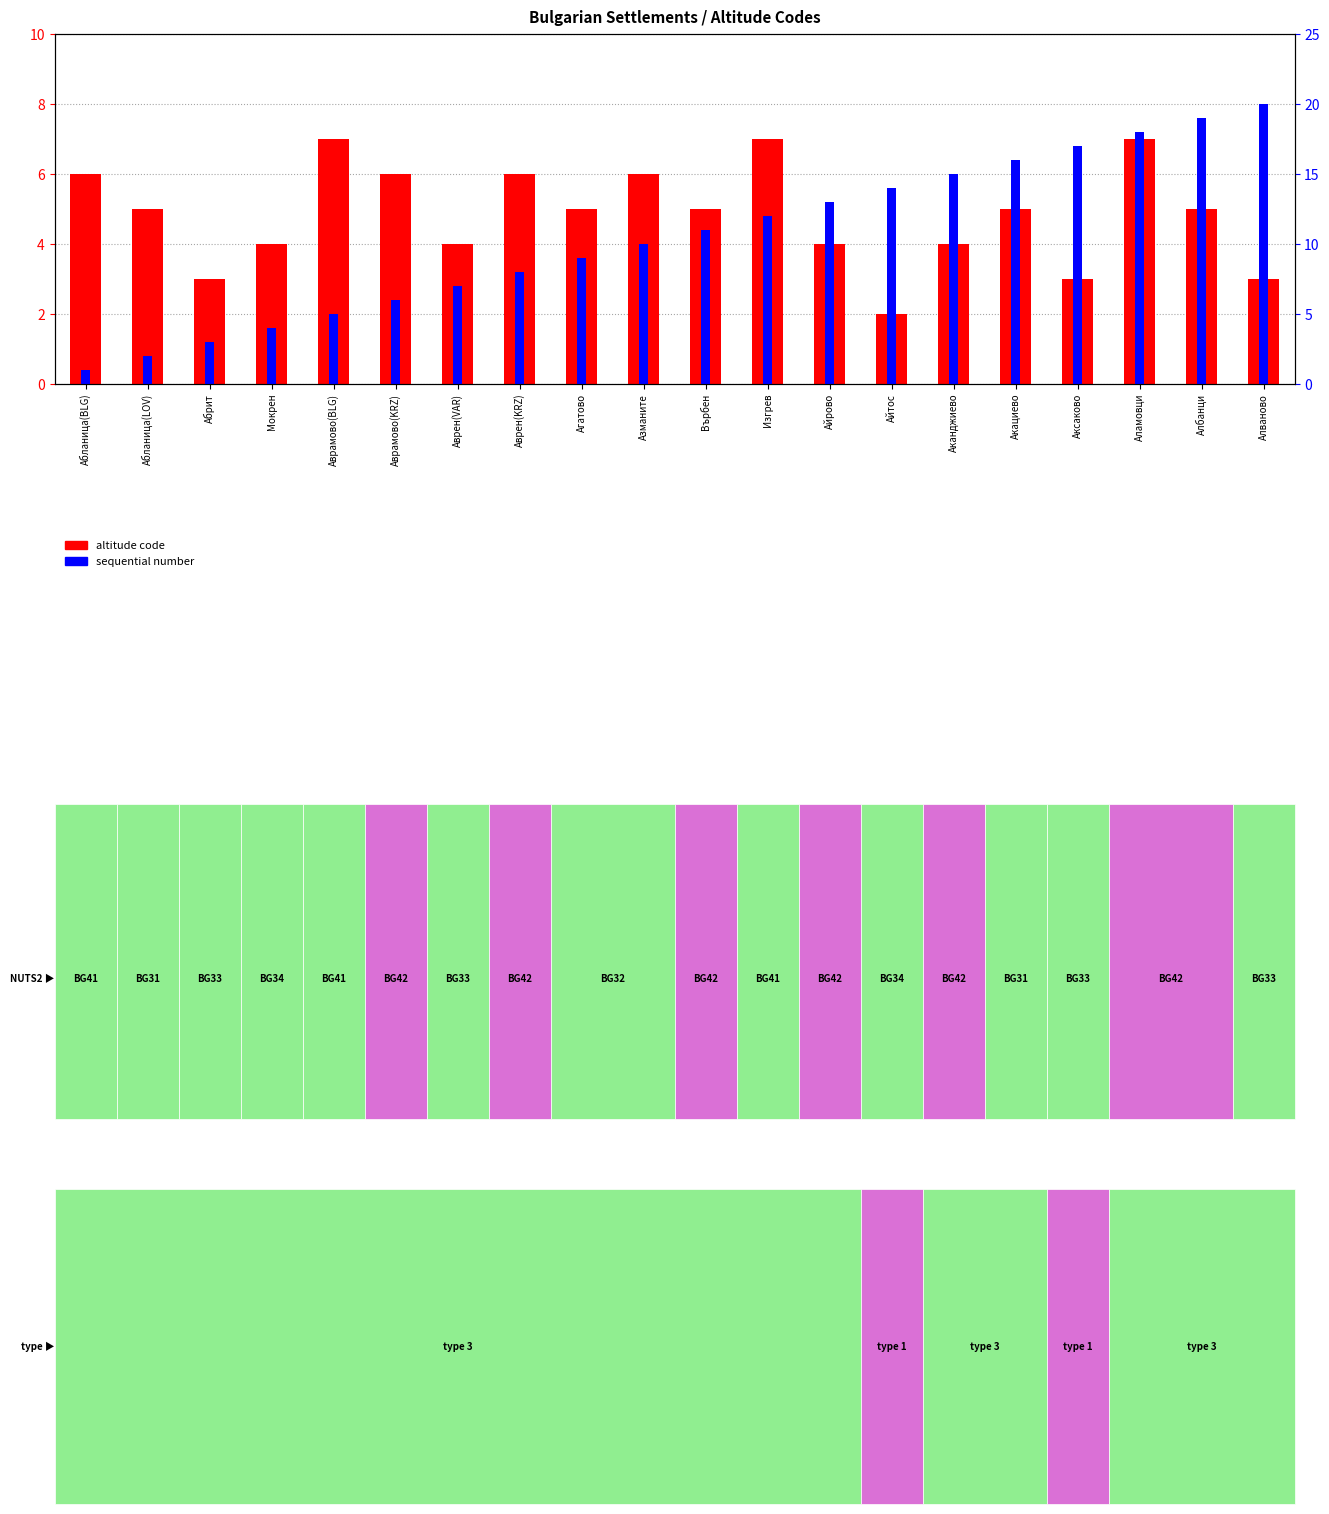

How many distinct data groups are displayed?

2